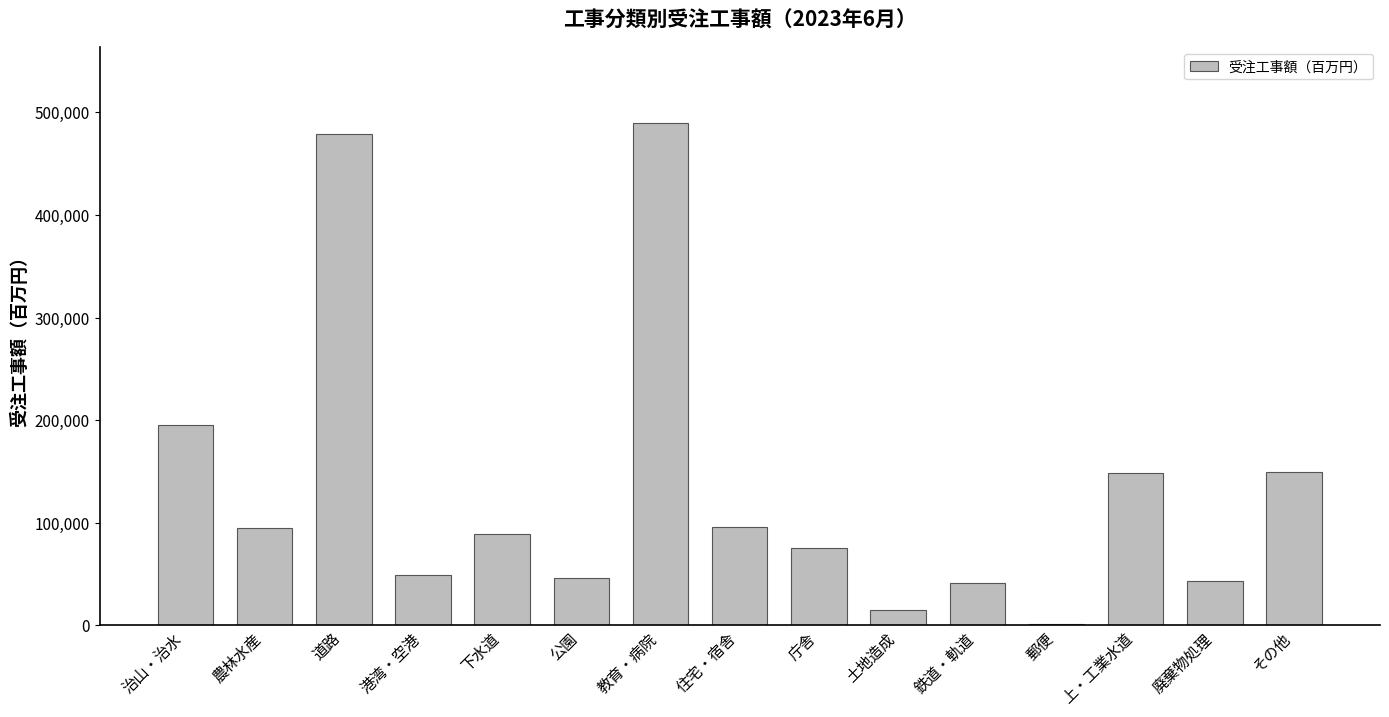

The value at 土地造成 is 14591.5. True or false?

True